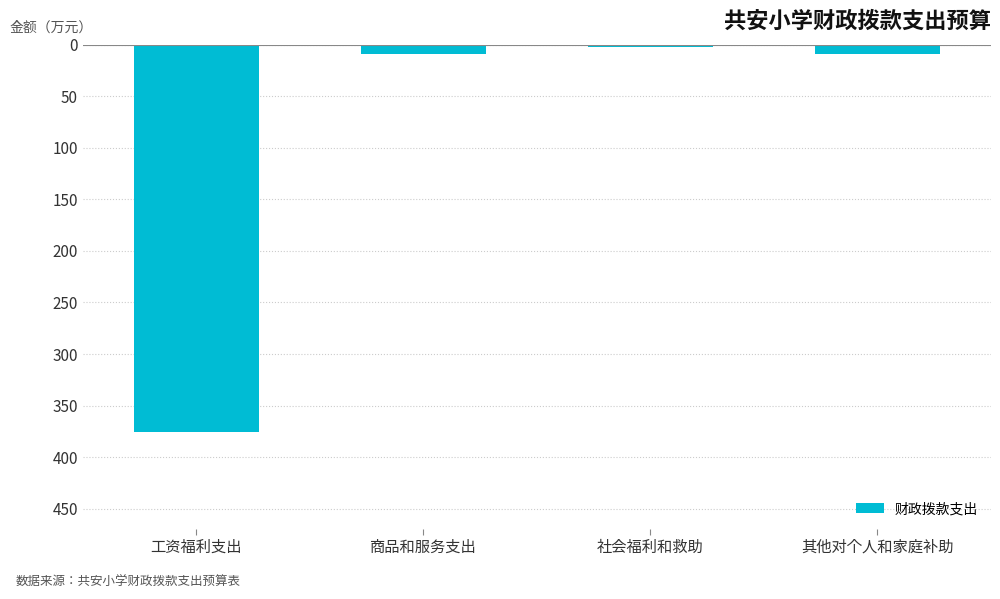

Is it true that the value at 工资福利支出 is -375.4?

True